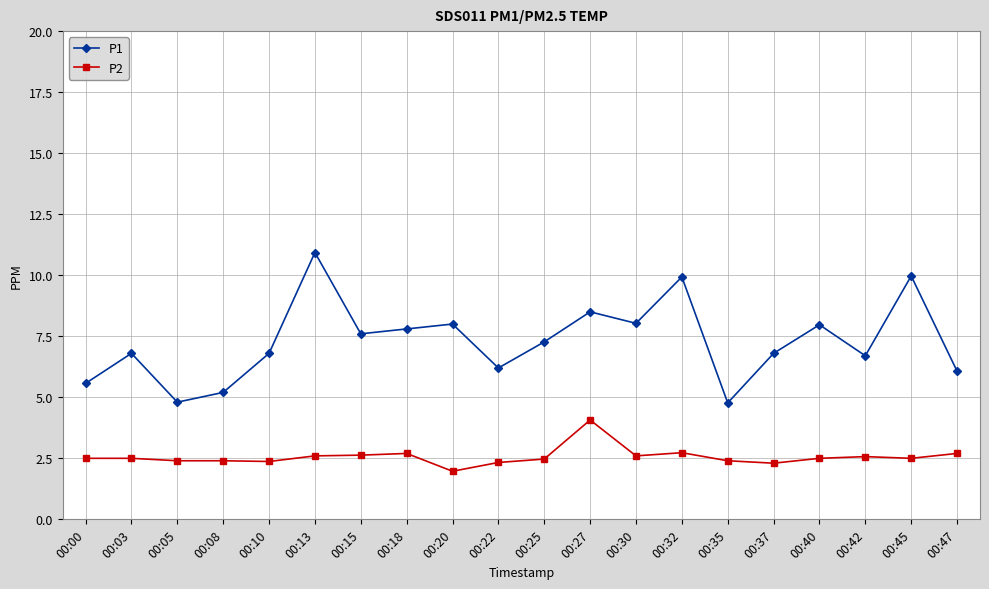

What is the value of the P2 point at the 5th from the left?

2.4